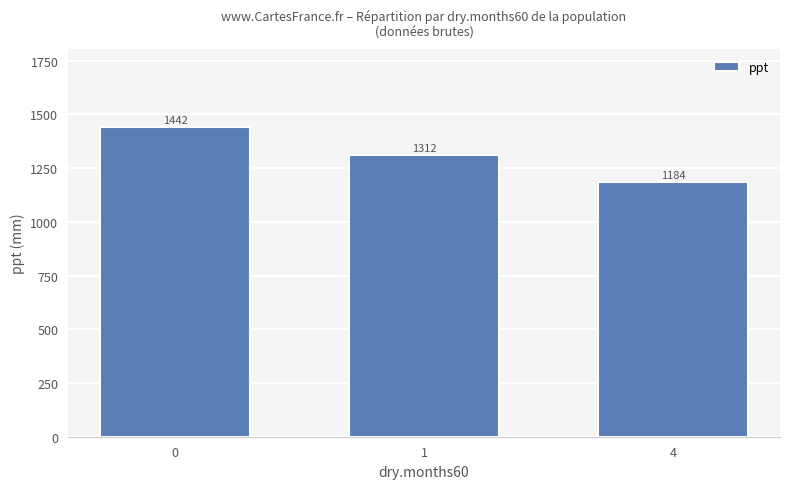

What is the average value?

1312.5